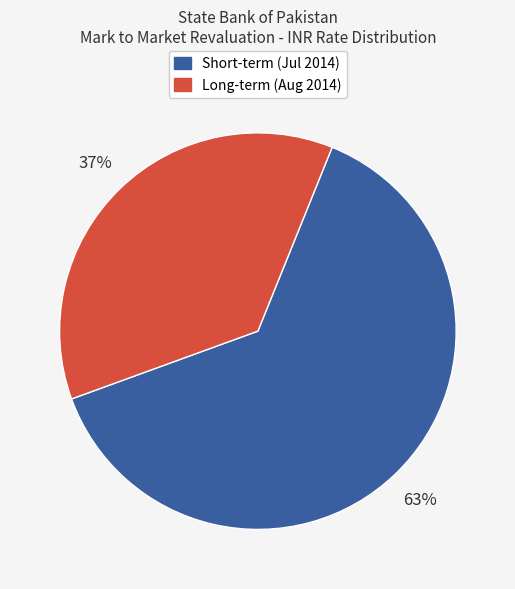

To the nearest percent, what is the average slice percentage?

50%